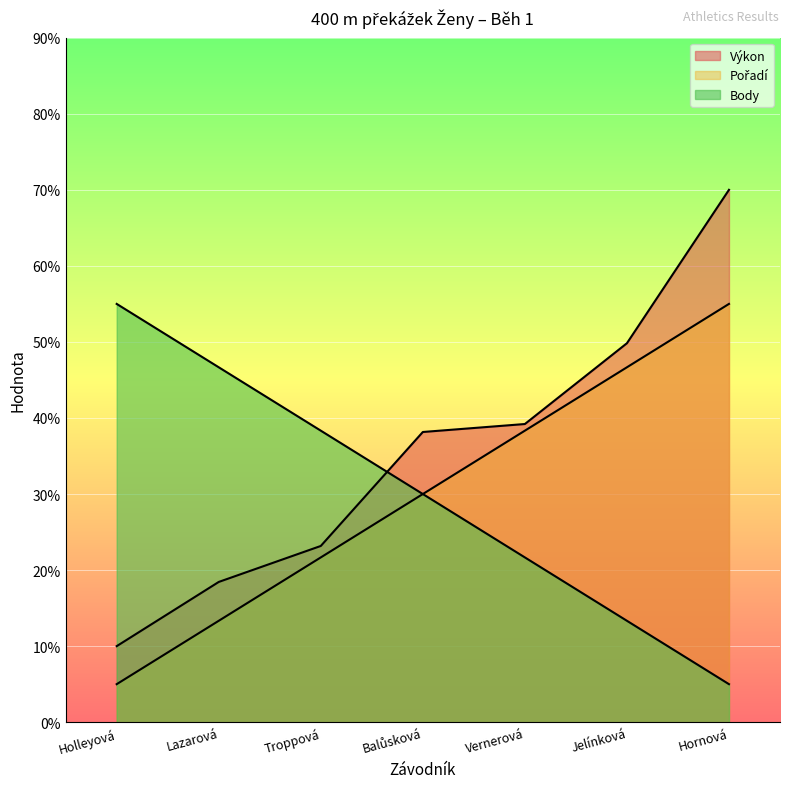

What is the label of the 7th point from the right?

Holleyová